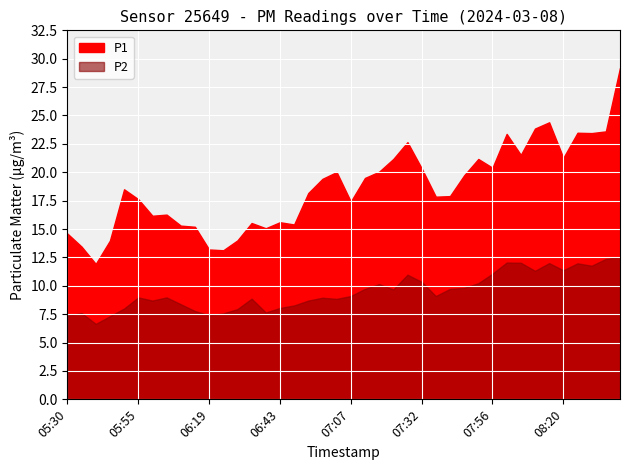

What is the label of the 32nd point from the right?

06:09